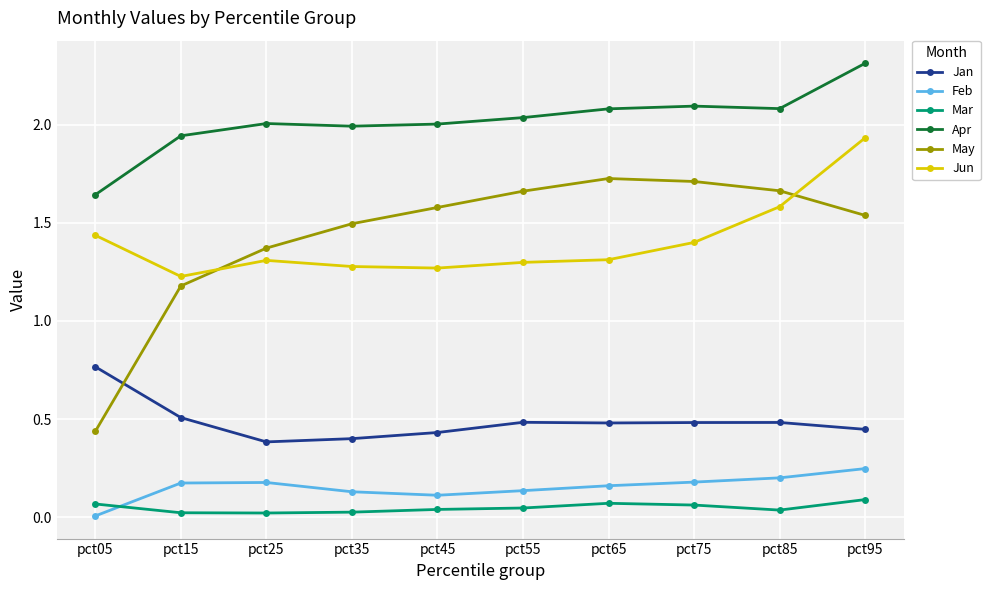

True or false: May has more than 2 interior local peaks.

False